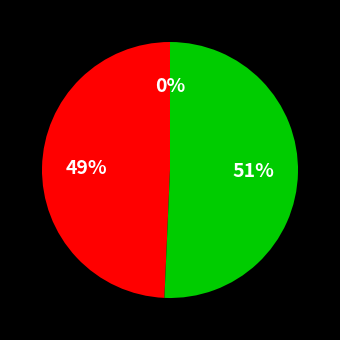

Does any single category account for the majority?

Yes